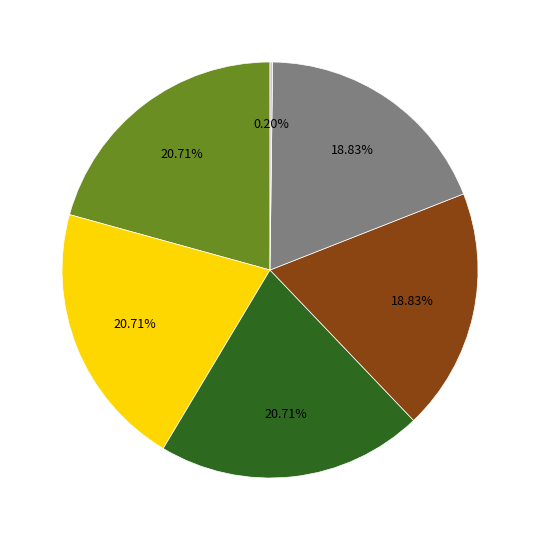

To the nearest percent, what is the average slice percentage?

17%